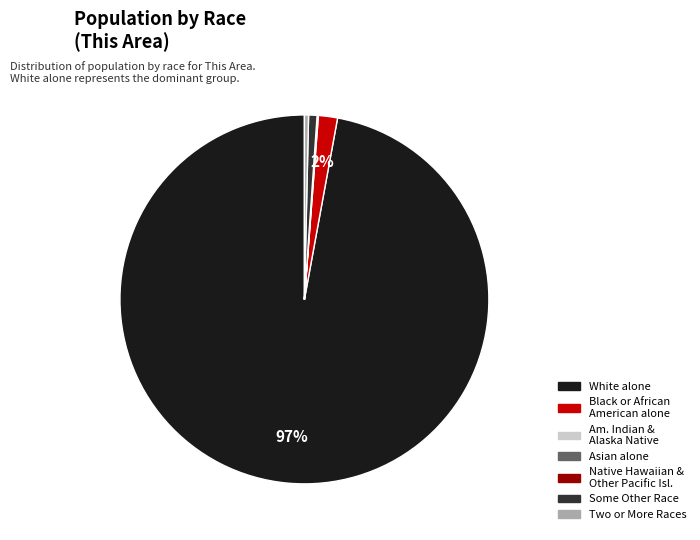

Is there a majority slice in this chart?

Yes